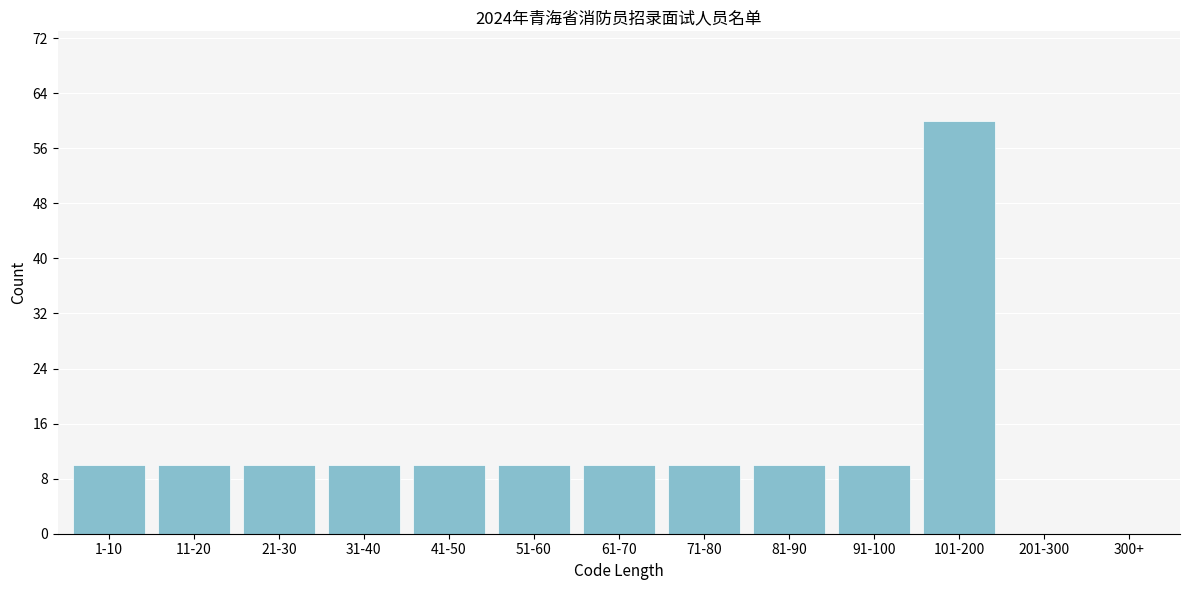

Reading right to left, what are all the values shown in this chart?

300+=0	201-300=0	101-200=60	91-100=10	81-90=10	71-80=10	61-70=10	51-60=10	41-50=10	31-40=10	21-30=10	11-20=10	1-10=10